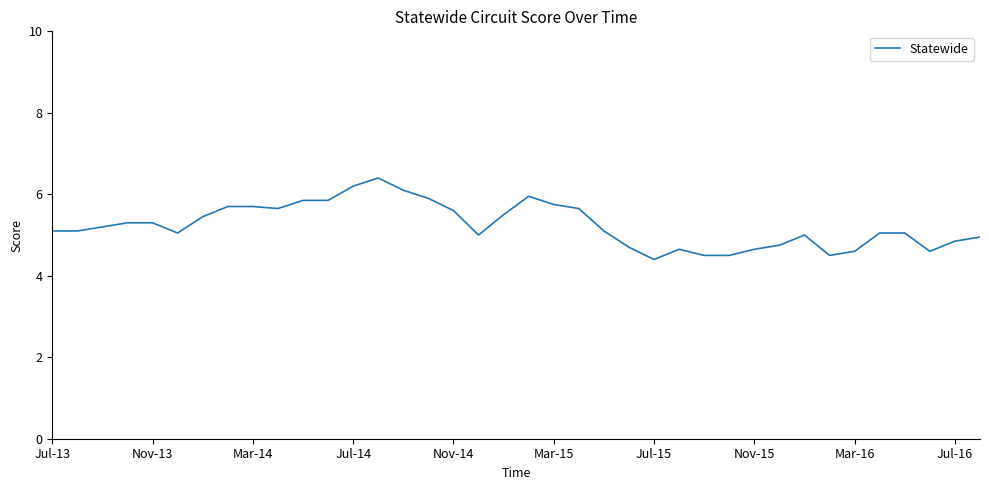

True or false: the data has more than 0 interior local peaks.

True